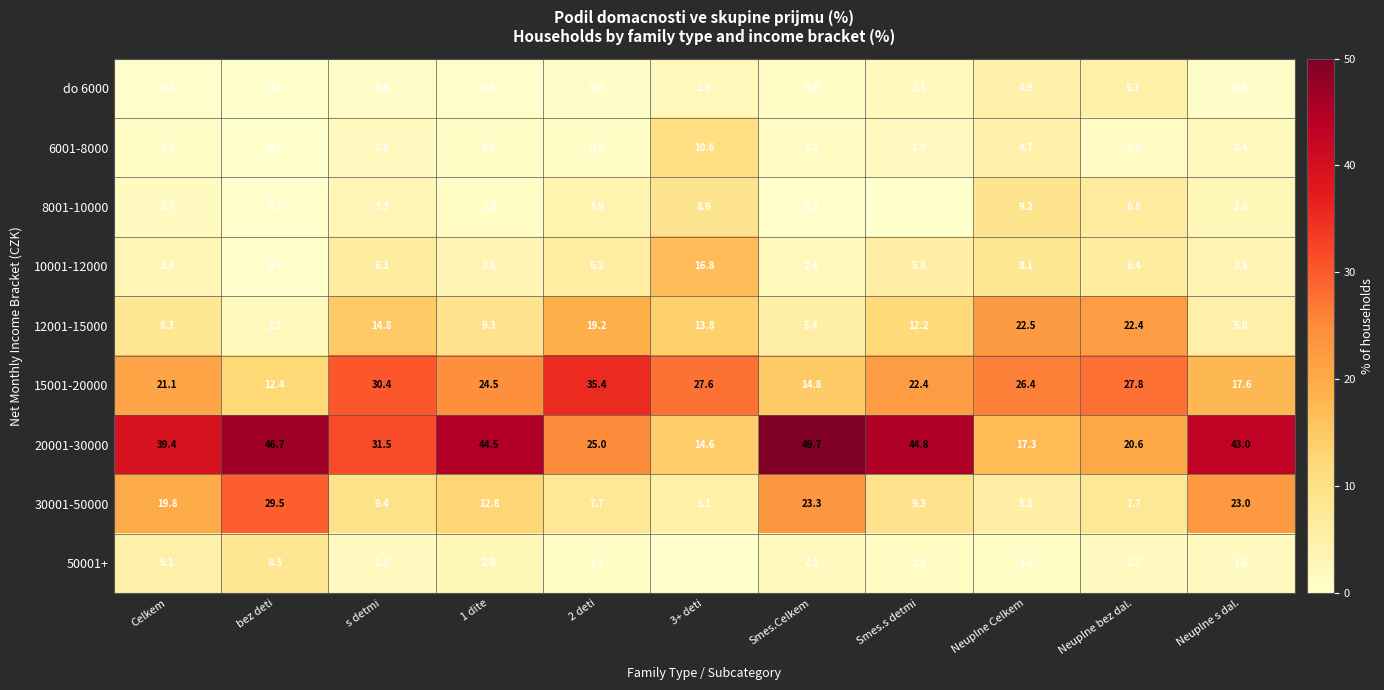

The value of 50001+ at Neuplne s dal. is 1.6. True or false?

True